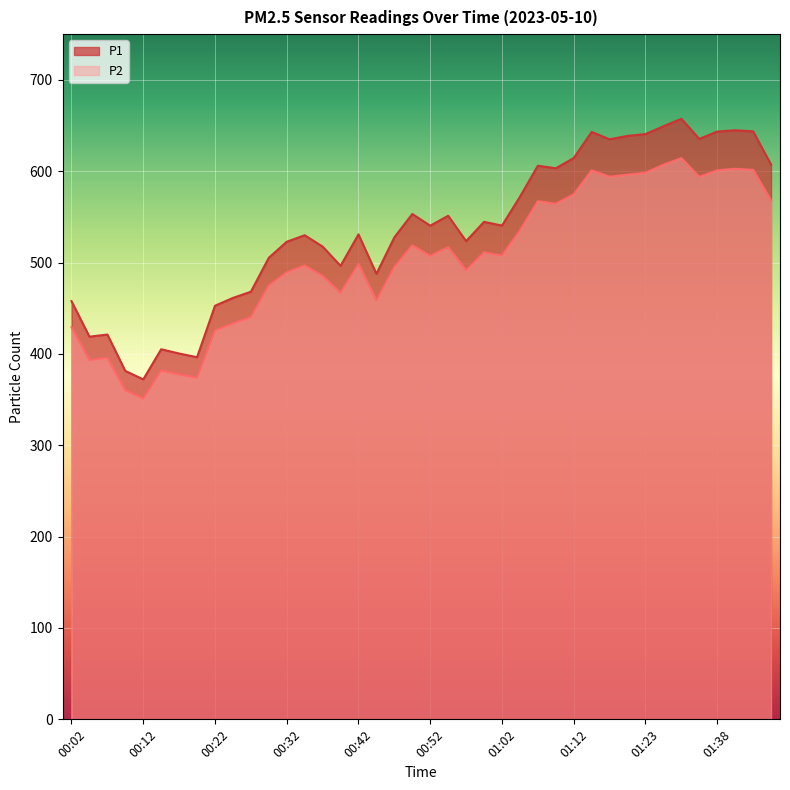

True or false: P2 and P1 intersect in this chart.

False